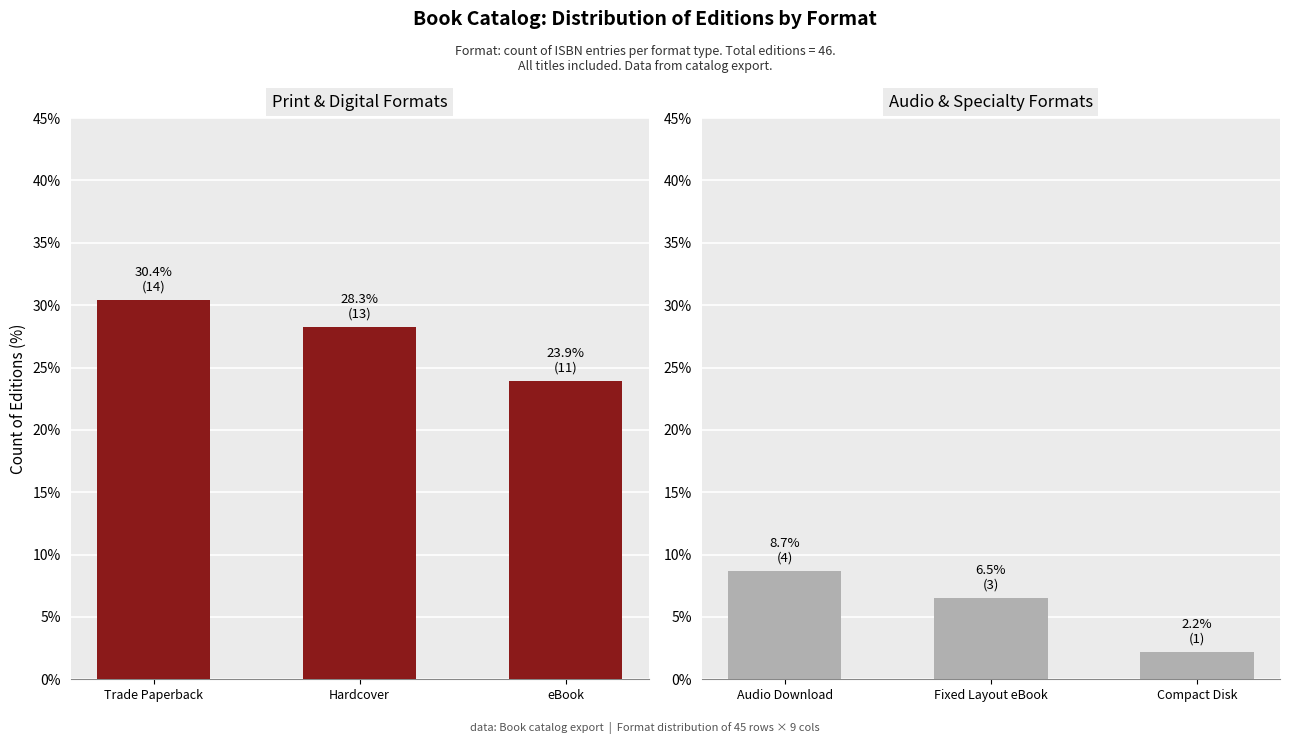

What is the label of the 2nd bar from the right?

Hardcover